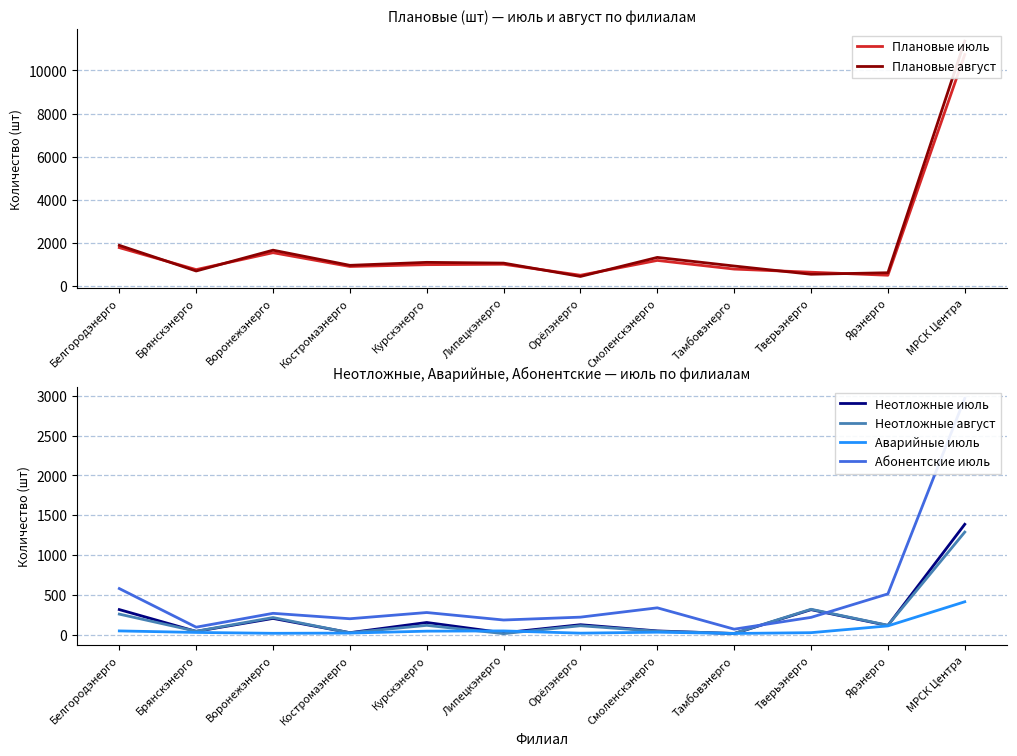

What is the total value across all series at Тверьэнерго?

2089